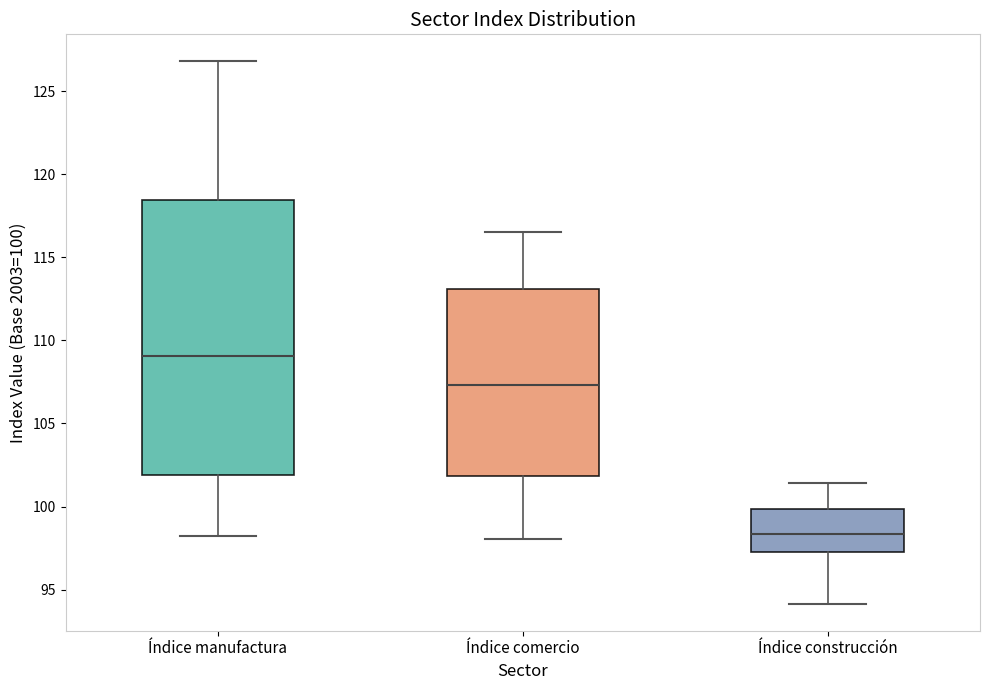

Which box is the tallest, from its lower edge to its upper edge?

Índice manufactura